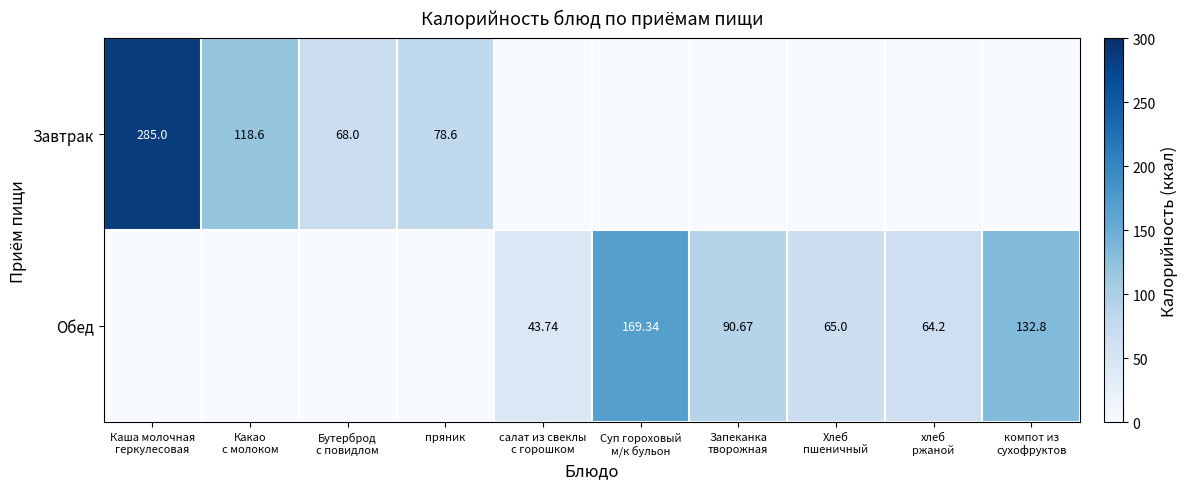

What is the difference between the maximum and minimum values in the Обед series?

169.3